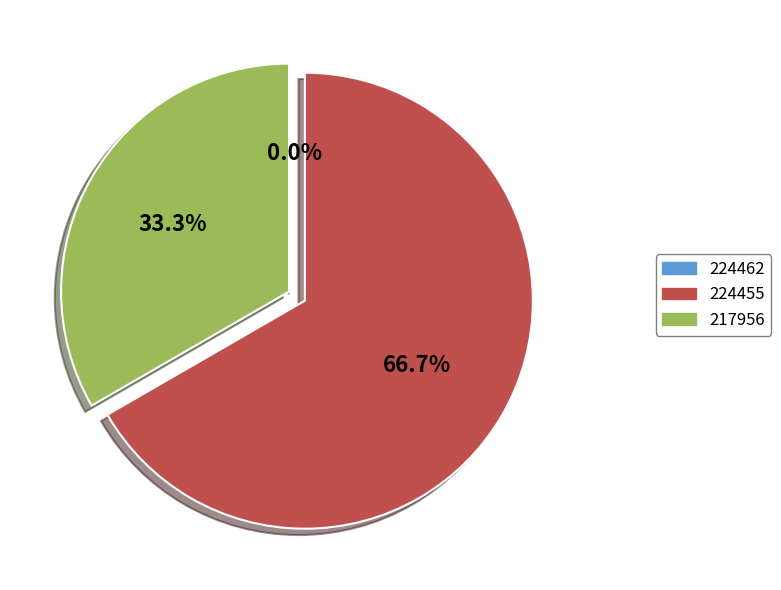

Count the number of slices in the pie.

3